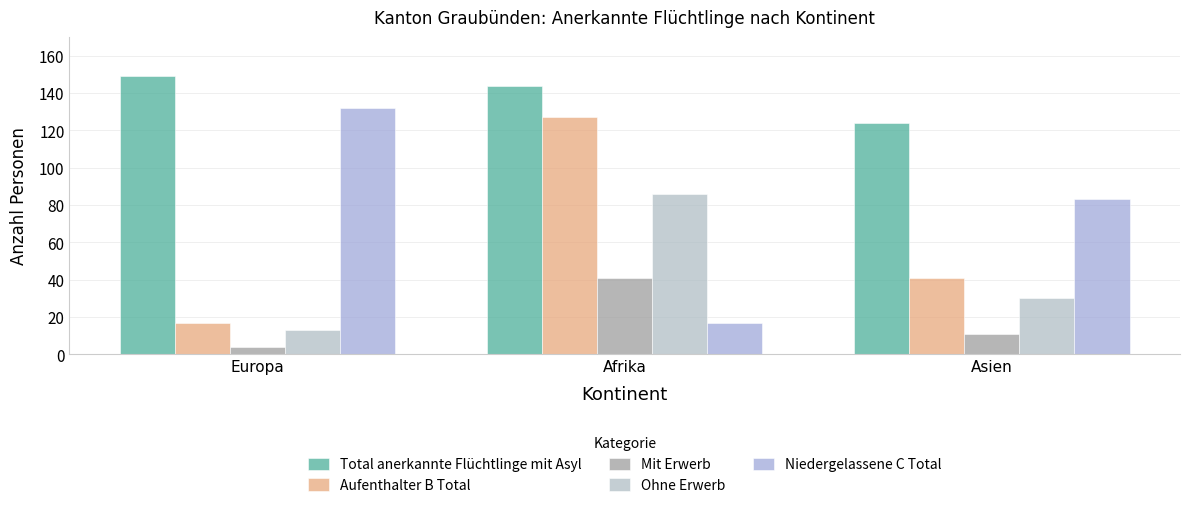

What is the difference between the maximum and minimum values in the Total anerkannte Flüchtlinge mit Asyl series?

25